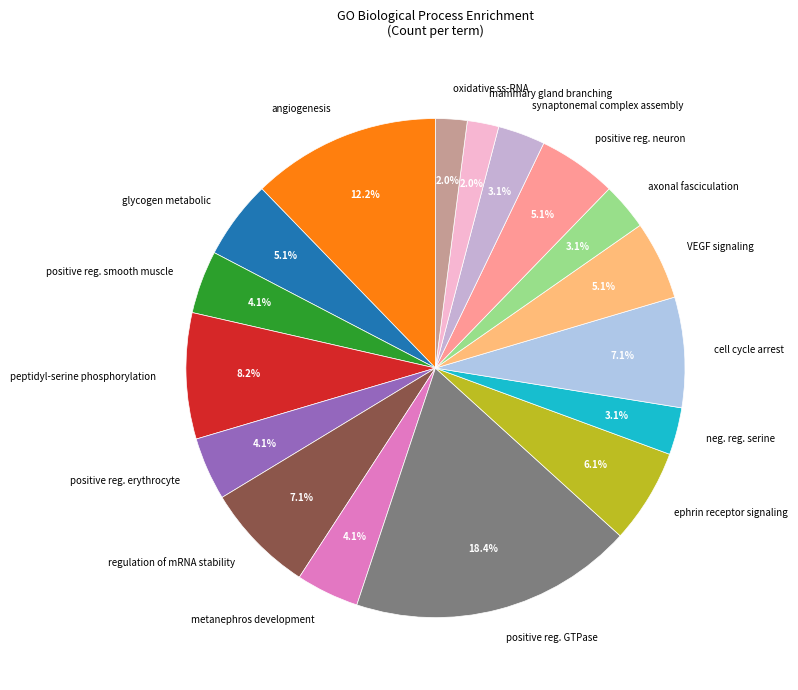

Does glycogen metabolic account for over 50% of the chart?

No